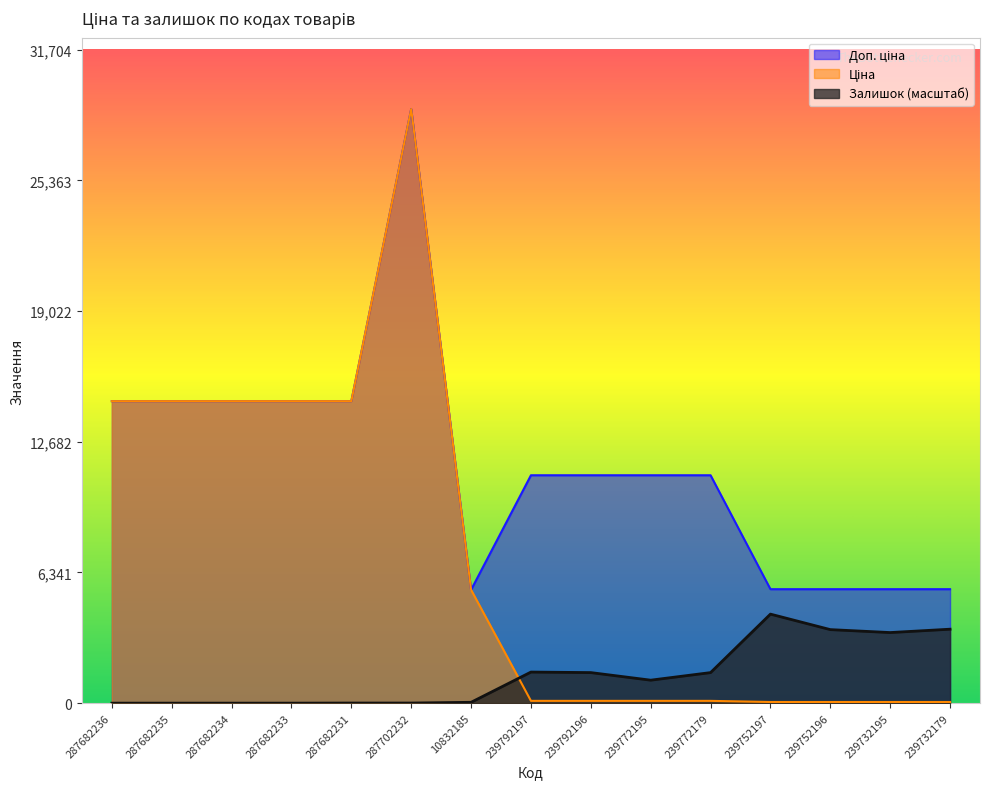

Rank the categories by Залишок value from lowest to highest.

287682236, 287682235, 287682234, 287682233, 287682231, 287702232, 10832185, 239772195, 239792196, 239772179, 239792197, 239732195, 239752196, 239732179, 239752197